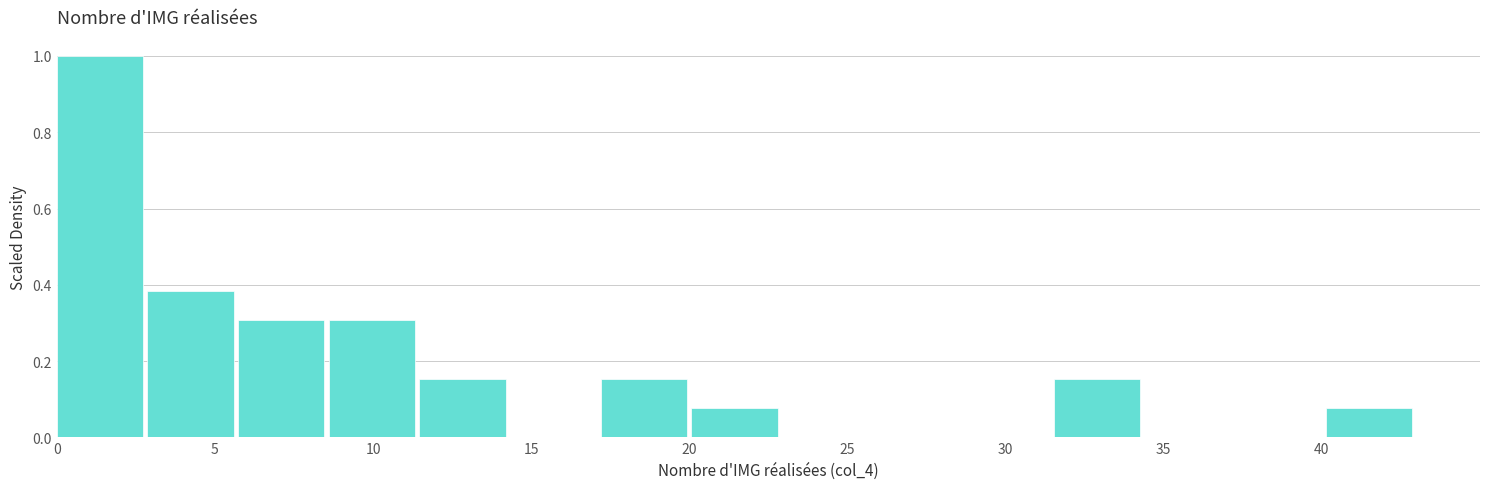

How tall is the bar that spans 40.0 to 43.0 on the x-axis? Neither the bar edges nor the heights are printed on the chart, so give them approximately, as read against the axes.

0.08